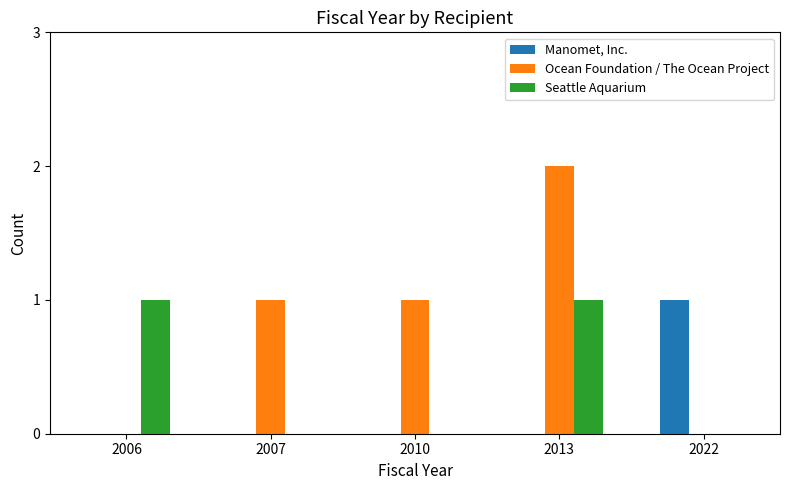

At which category is the sum across all series the highest?

2013